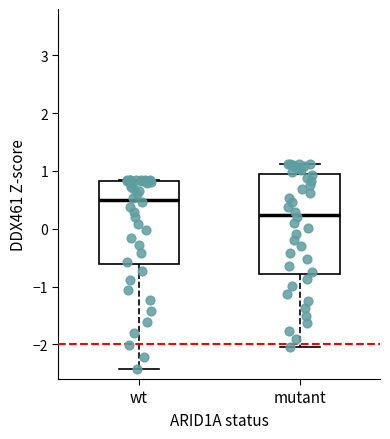

Which box is the tallest, from its lower edge to its upper edge?

mutant